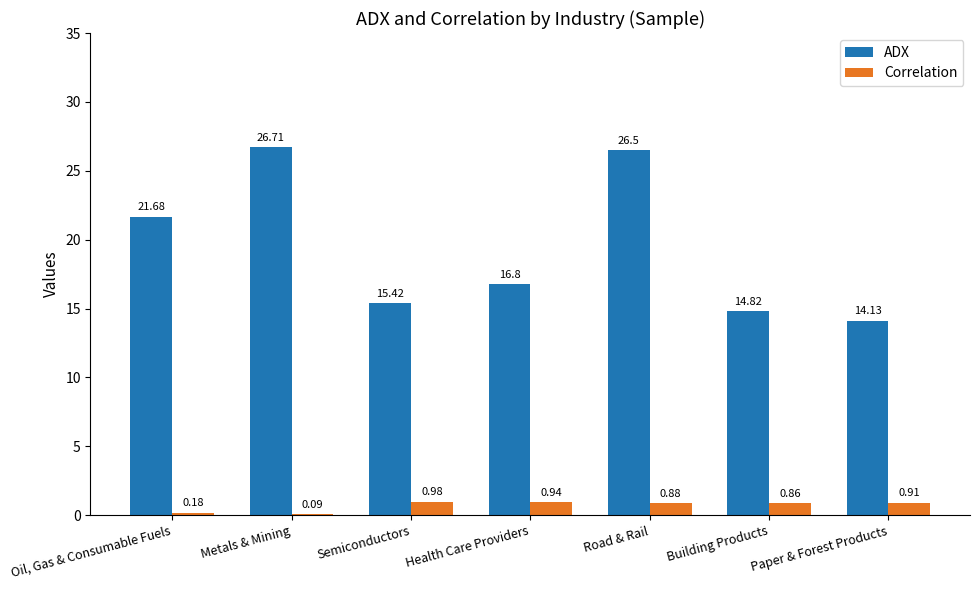

Which category has the highest value across all series?

Metals & Mining